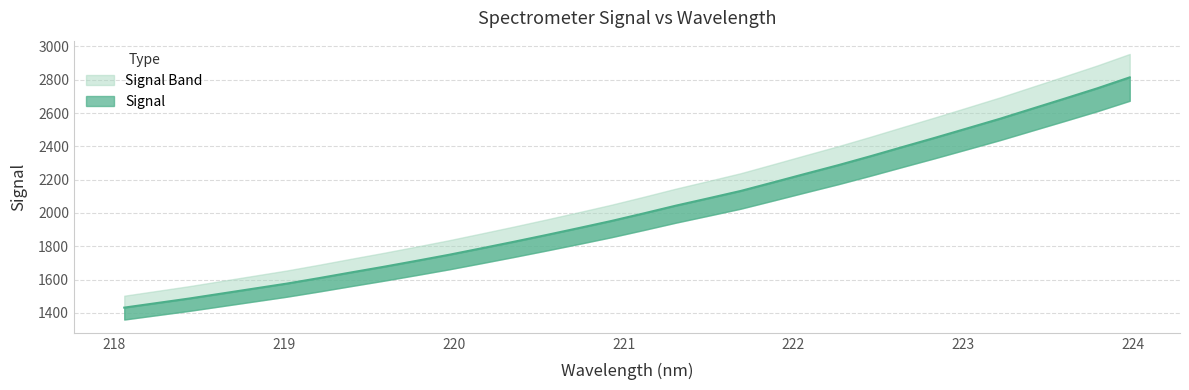

What is the ratio of the value at 223.9802 to the value at 219.589?

1.7